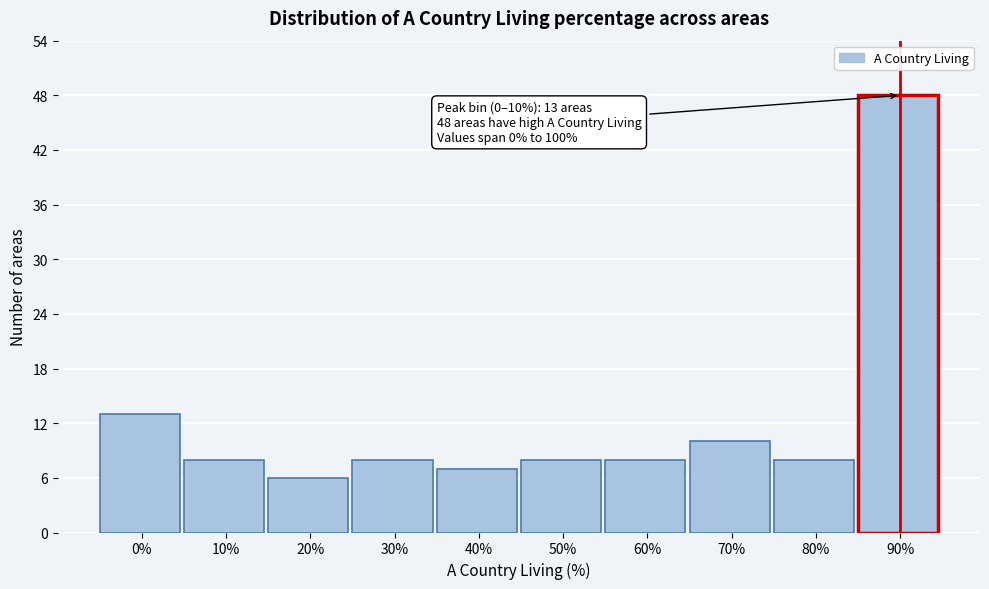

Reading left to right, extract all data points from this chart.

0%=13	10%=8	20%=6	30%=8	40%=7	50%=8	60%=8	70%=10	80%=8	90%=48